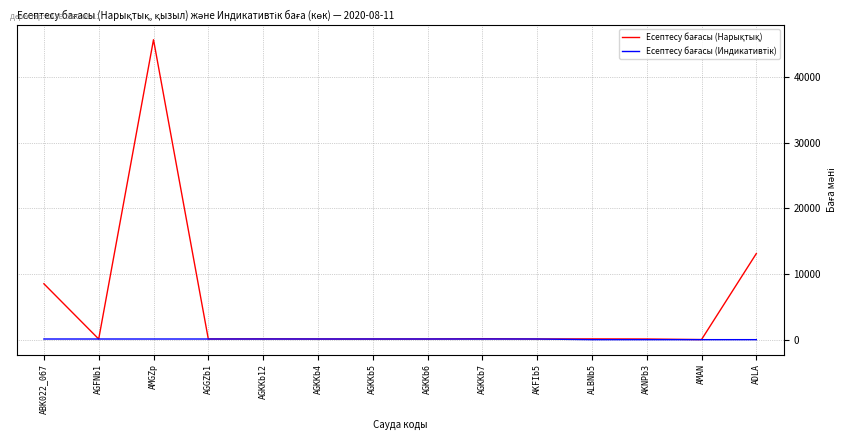

What is the maximum value shown in the chart?

45732.4